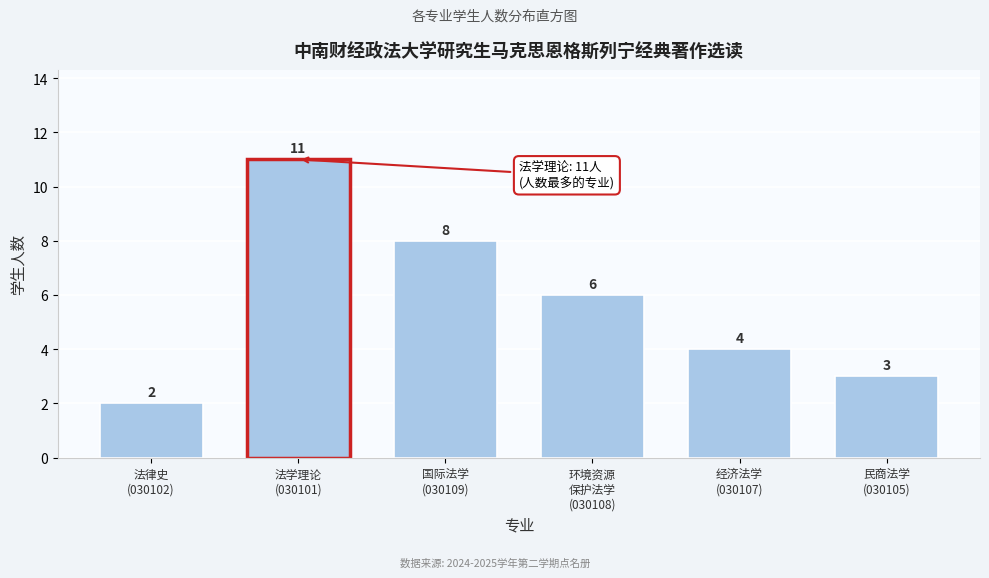

Reading left to right, list all the values displayed in this chart.

2	11	8	6	4	3